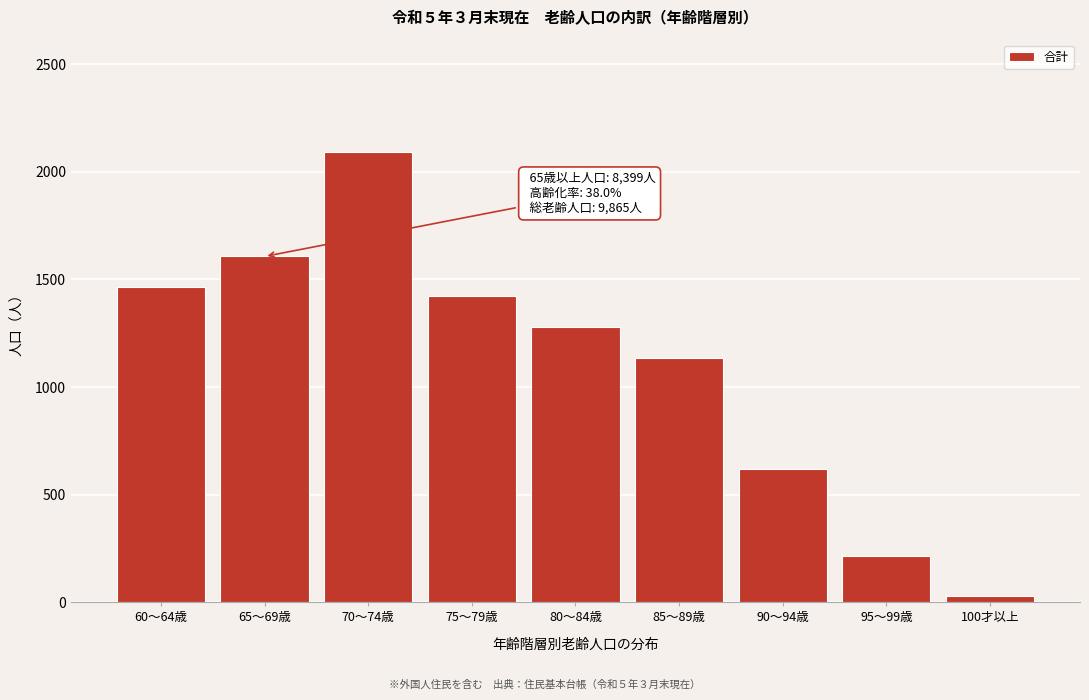

Reading right to left, transcribe all the data shown in this chart.

100才以上=28	95～99歳=215	90～94歳=618	85～89歳=1134	80～84歳=1280	75～79歳=1425	70～74歳=2092	65～69歳=1607	60～64歳=1466